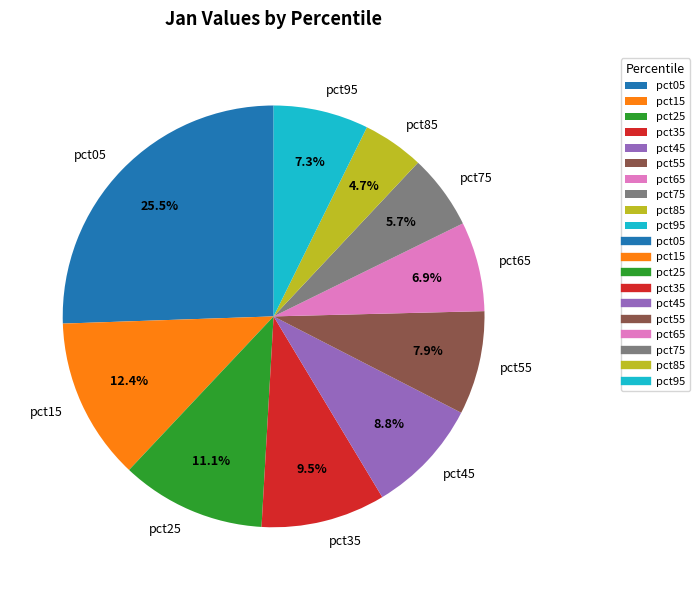

To the nearest percent, what percentage of the pie is pct55?

8%